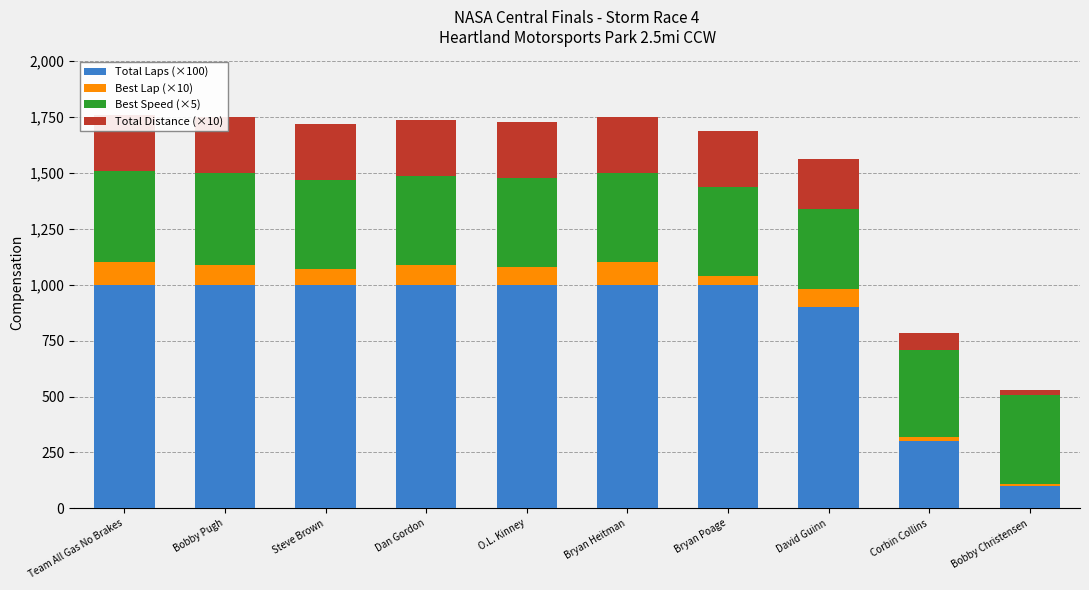

What is the minimum value shown in the chart?

10.0